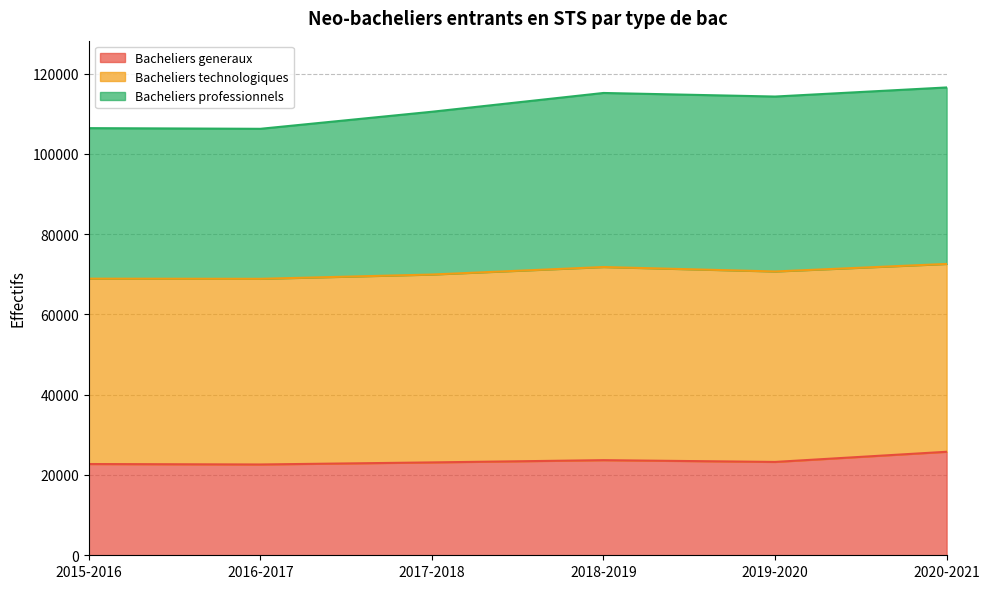

What is the total value across all series at 2019-2020?

114280